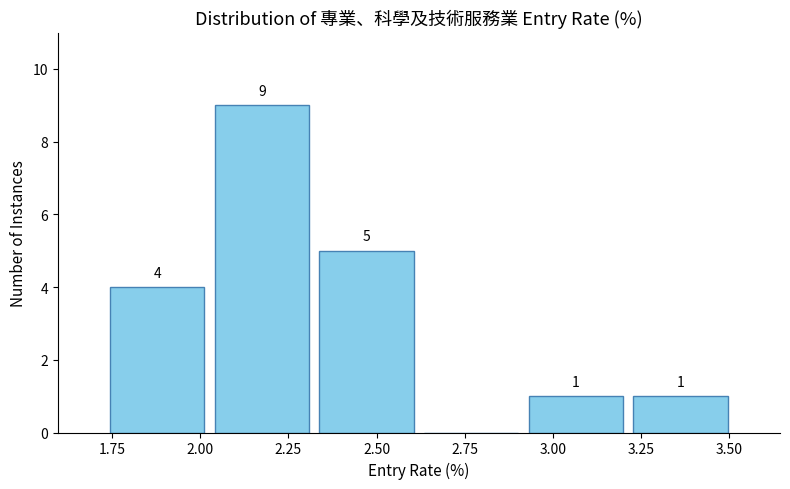

Which range on the x-axis has the tallest bar?

2.05 to 2.30